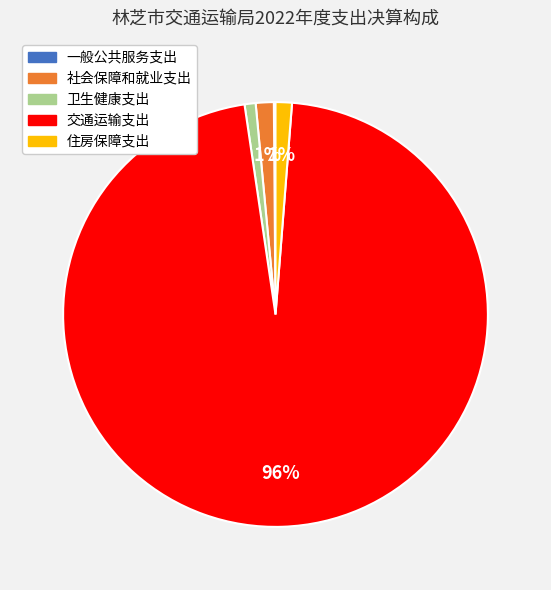

To the nearest percent, what portion does 社会保障和就业支出 represent?

1%